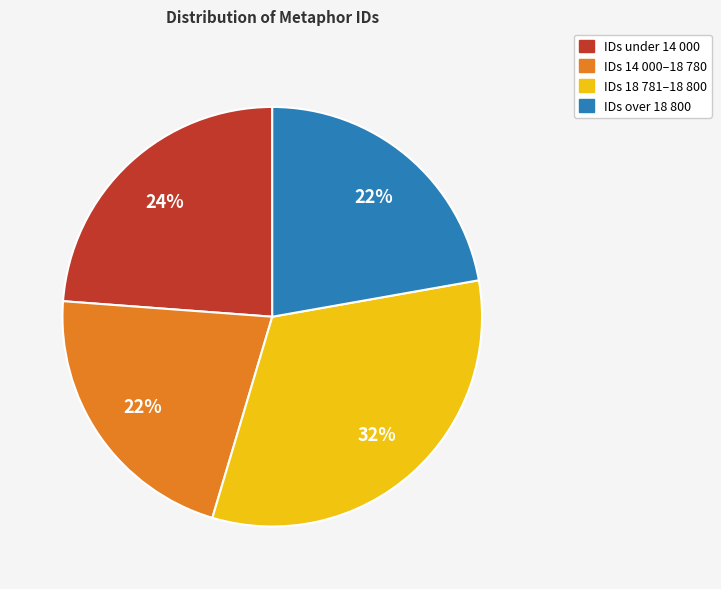

To the nearest percent, what is the average slice percentage?

25%